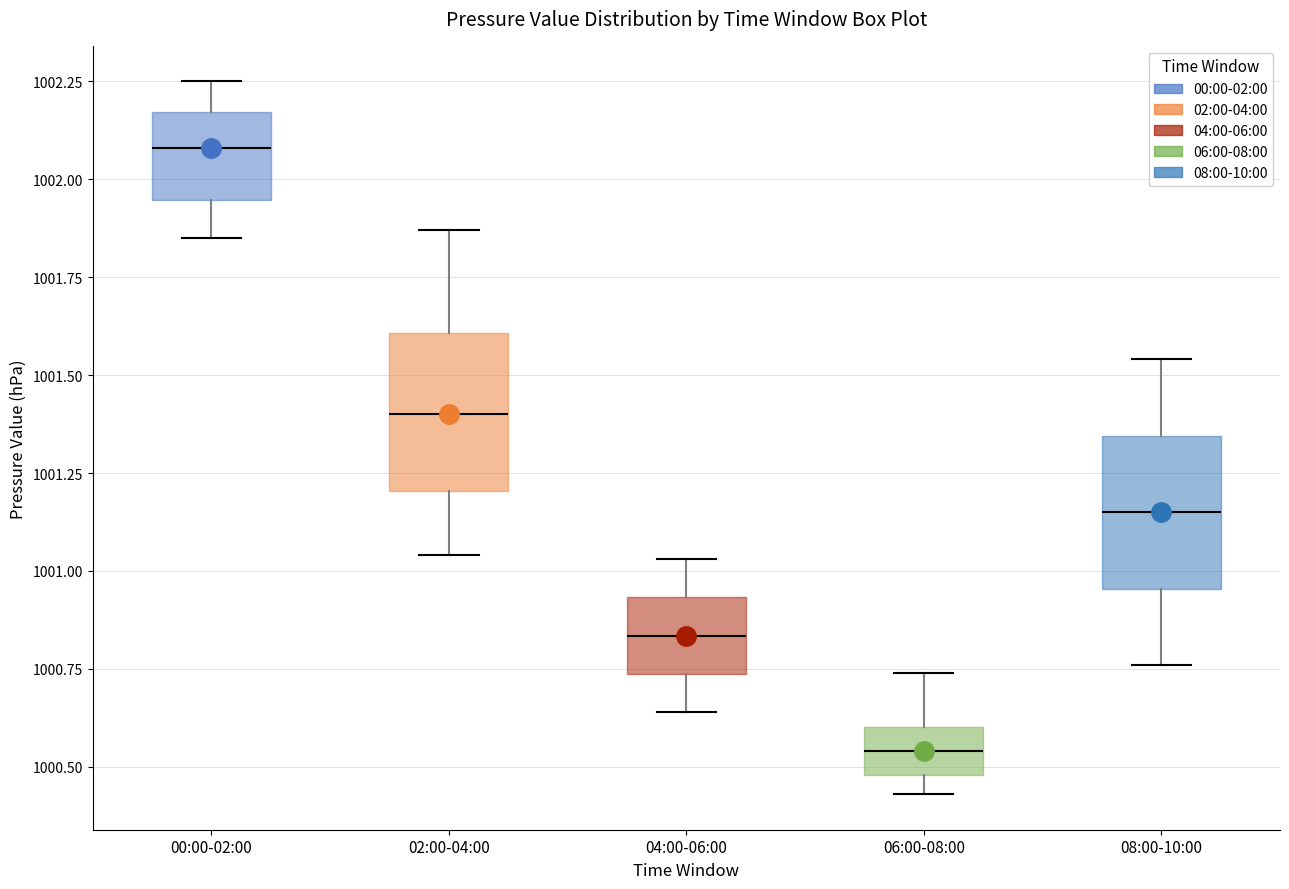

Which box has the lowest median line?

06:00-08:00